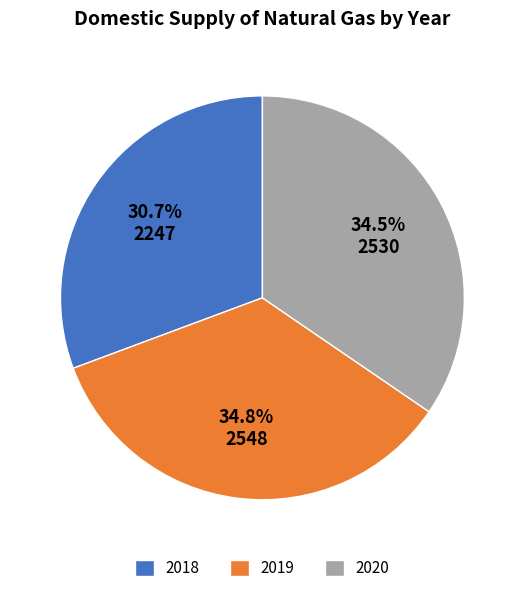

Is 2020 the majority of the pie?

No